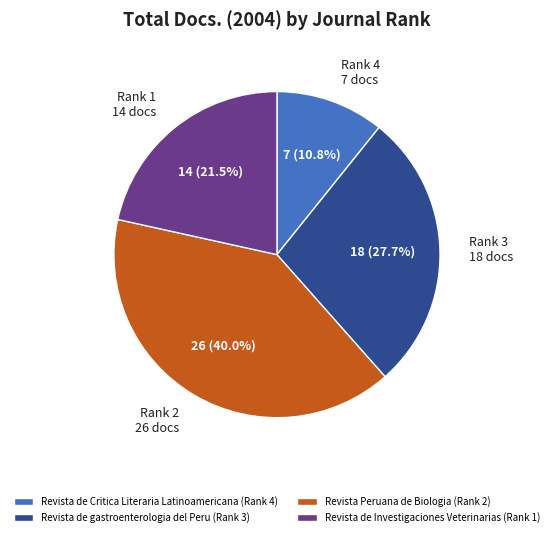

How many segments does this pie chart have?

4